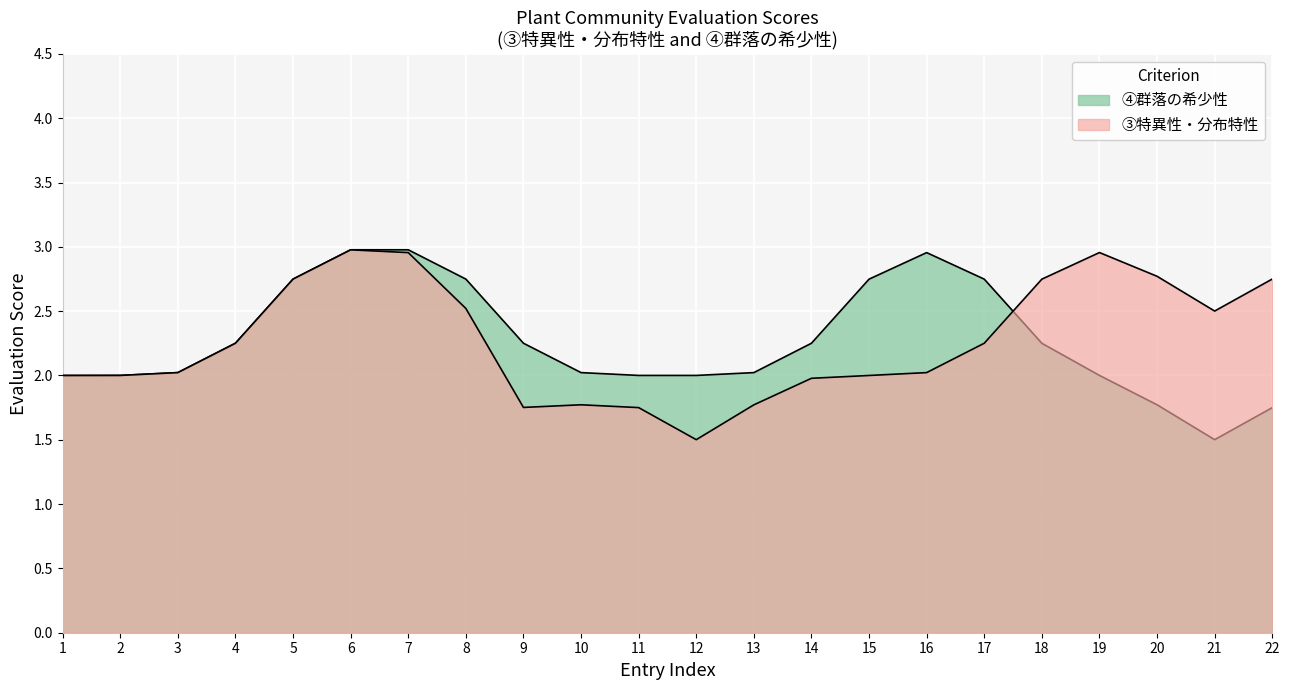

How many categories are shown in the chart?

22